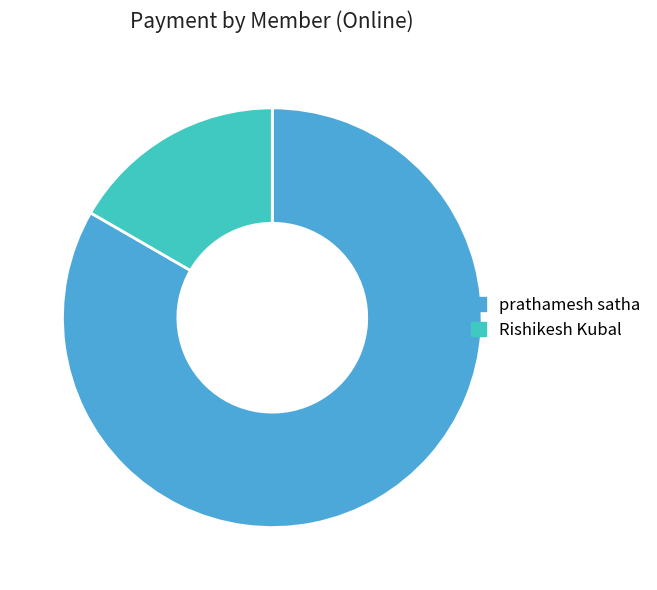

Combined, do Rishikesh Kubal and prathamesh satha account for over 50%?

Yes